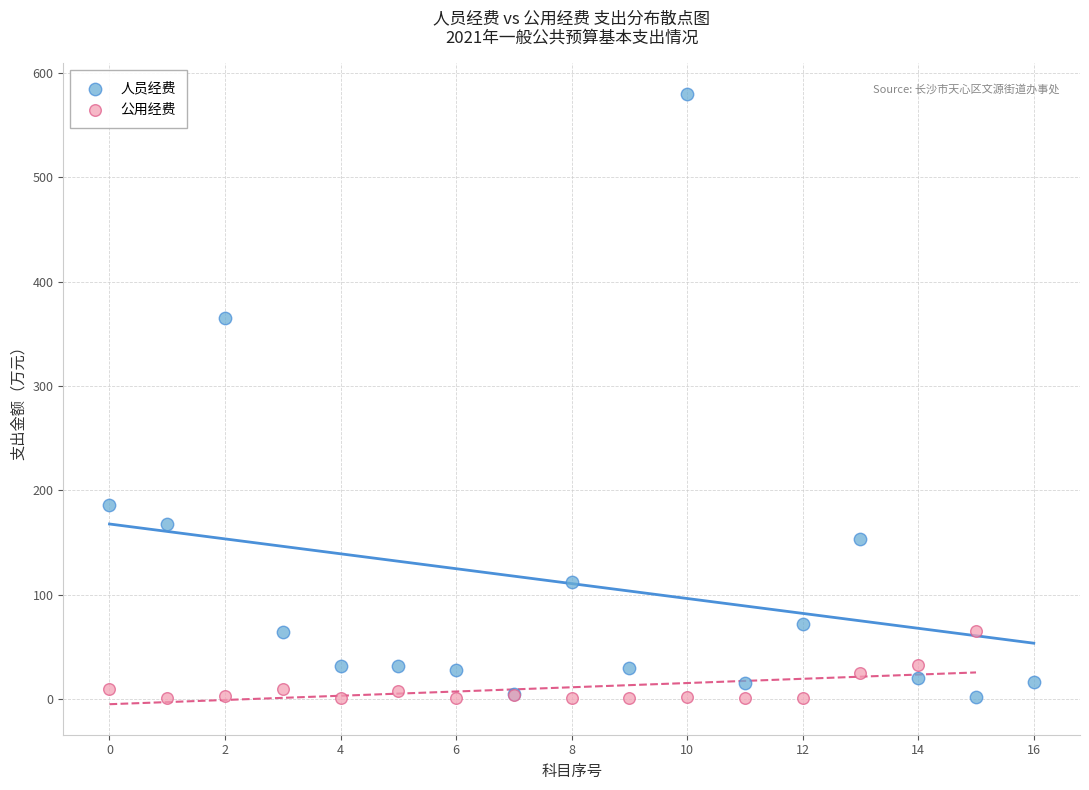

Which series has the largest Y range (max minus min)?

人员经费